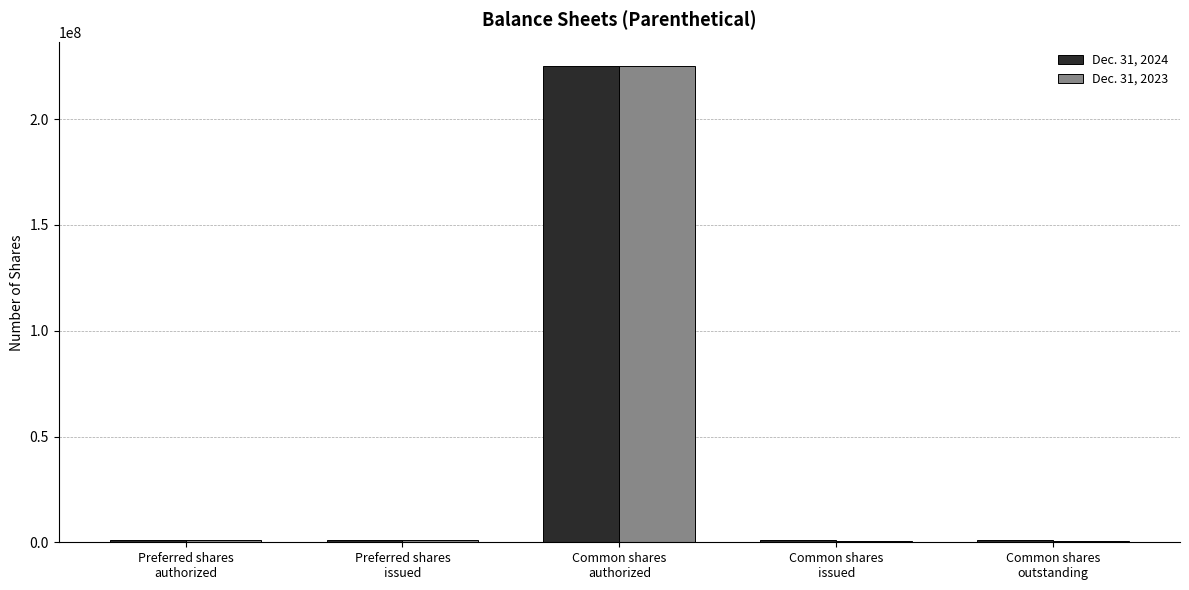

Which series has the largest range (max minus min)?

Dec. 31, 2023